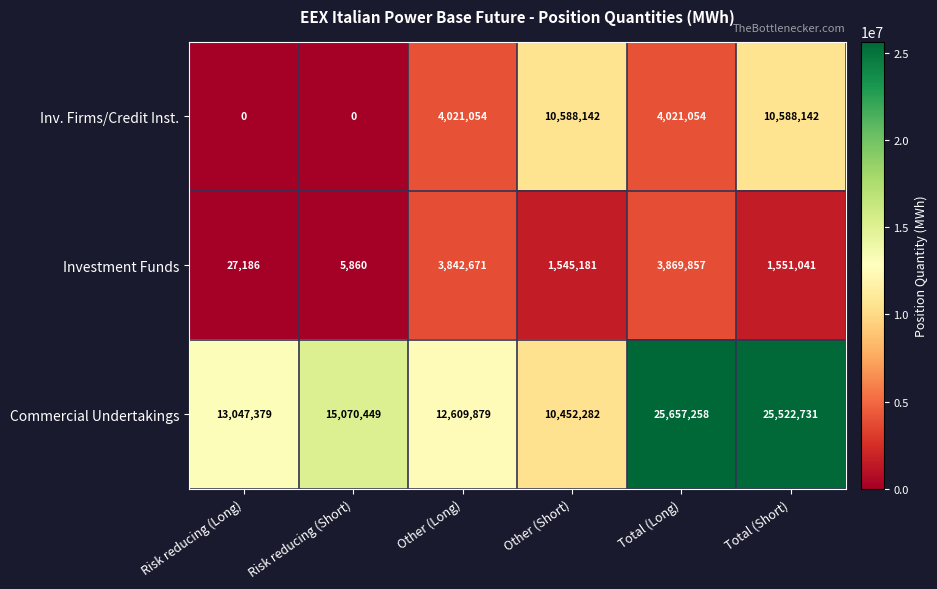

Reading left to right, list all the values displayed in this chart.

Inv. Firms/Credit Inst.: 0	0	4021054	10588142	4021054	10588142
Investment Funds: 27186	5860	3842671	1545181	3869857	1551041
Commercial Undertakings: 13047379	15070449	12609879	10452282	25657258	25522731